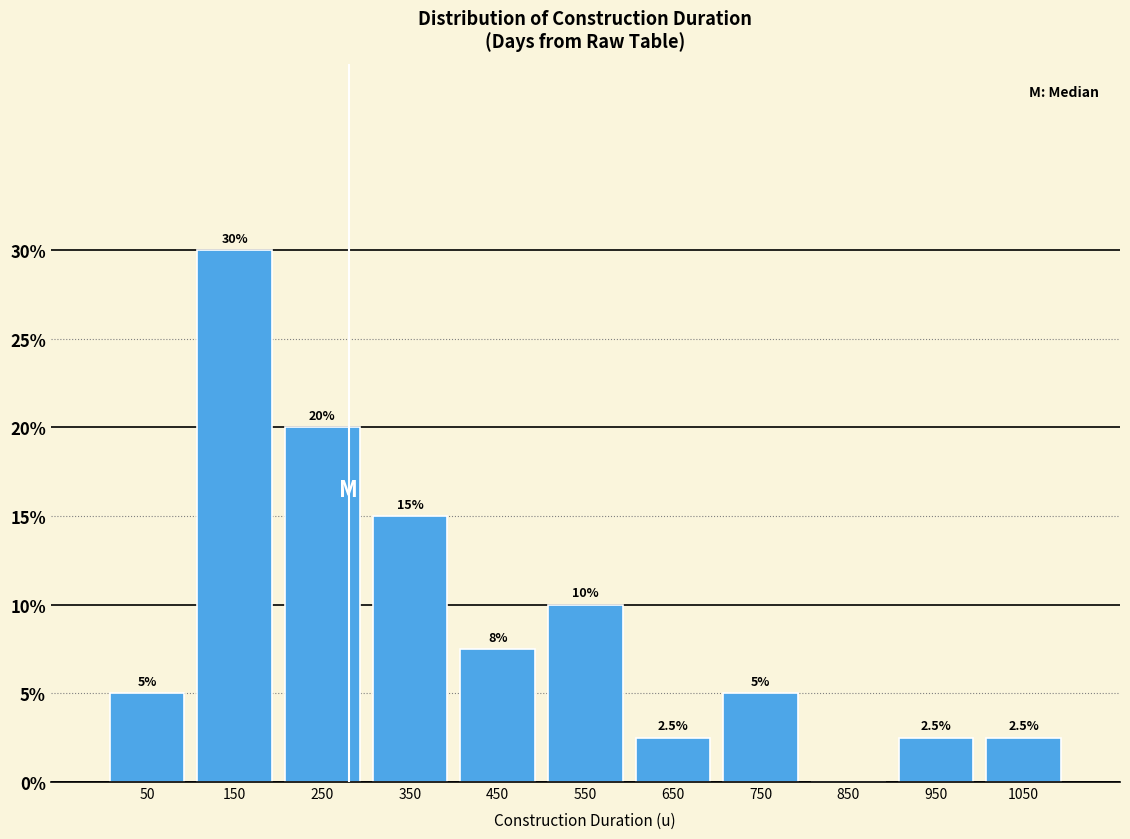

Over which range of the x-axis is the bar tallest?

100 to 200